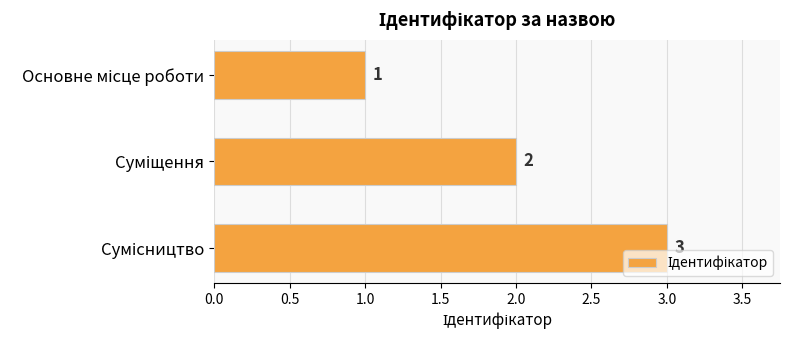

What is the difference between the maximum and second lowest values?

1